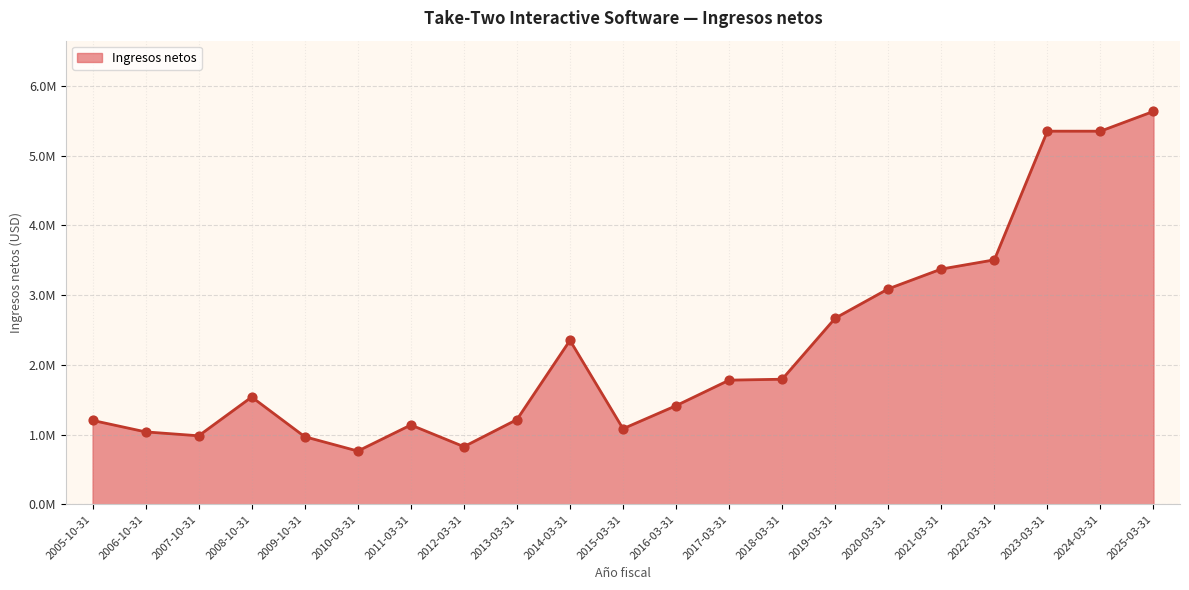

Which has a higher value, 2025-03-31 or 2017-03-31?

2025-03-31